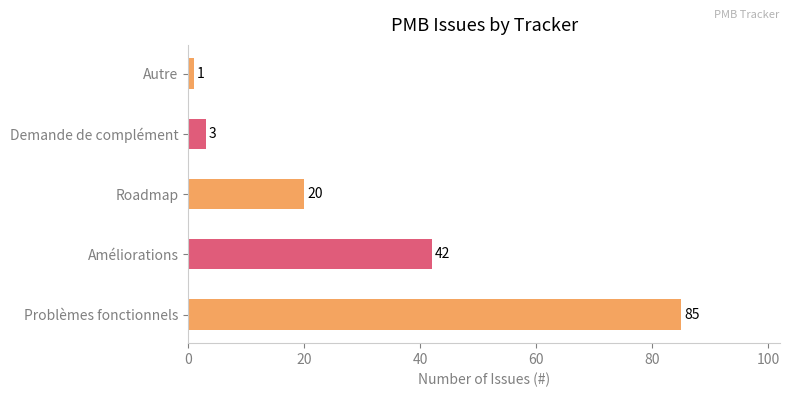

Is it true that the value at Améliorations is 42?

True